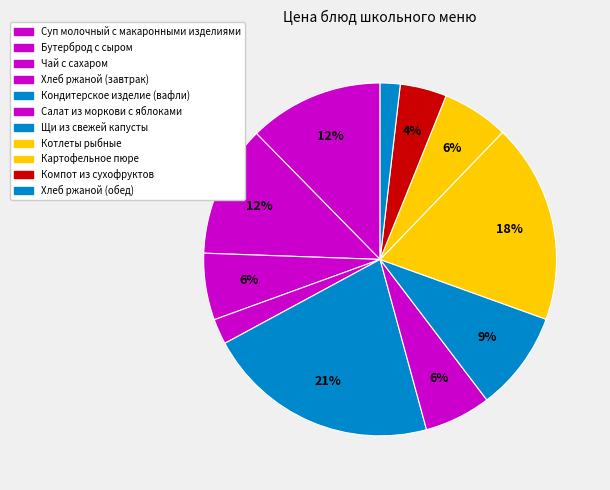

How many slices are in this pie chart?

11